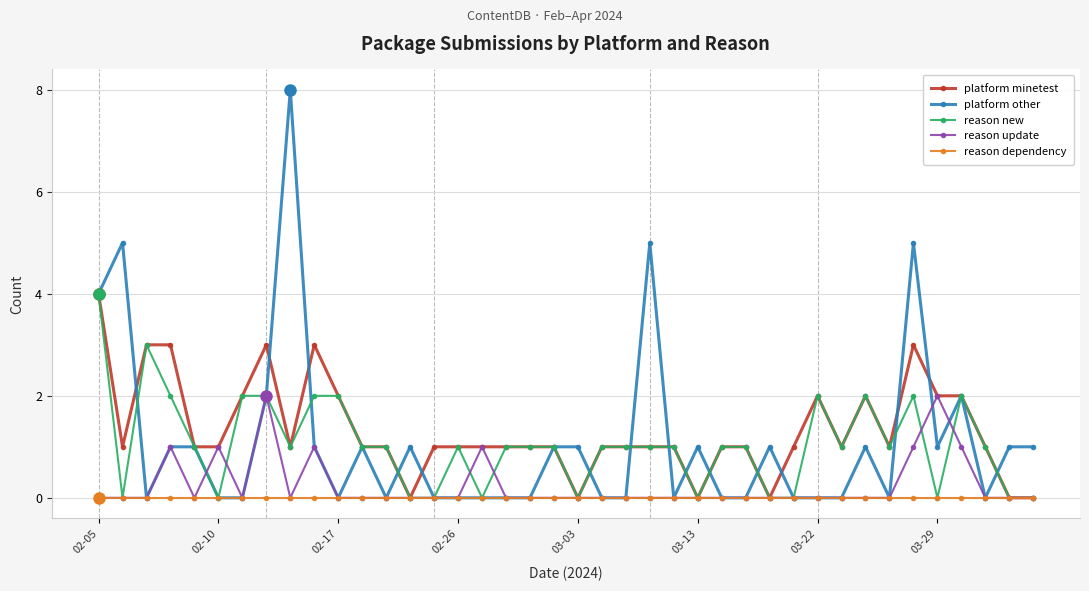

Which series has the largest total across all categories?

platform minetest